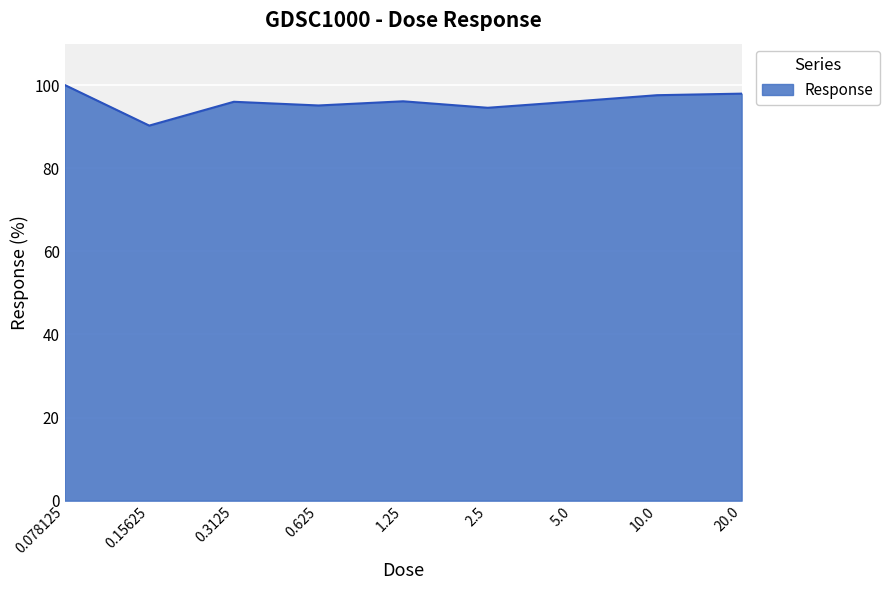

What is the minimum value shown in the chart?

90.3